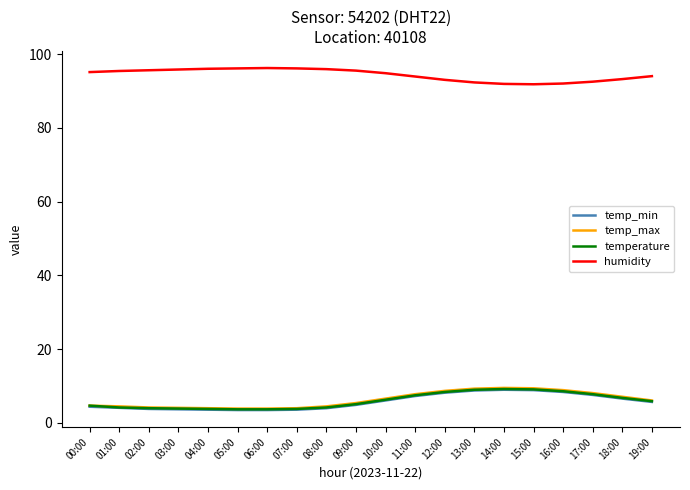

How many series are shown in this chart?

4